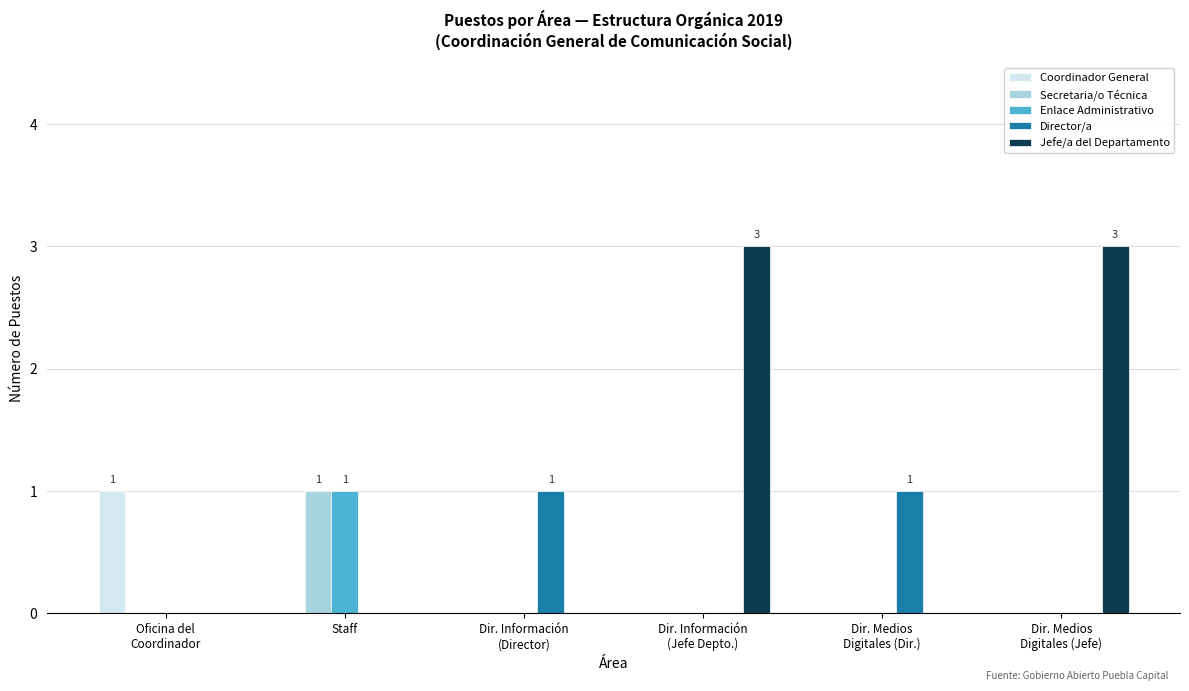

The value of Director/a at Dir. Medios
Digitales (Jefe) is 1. True or false?

False